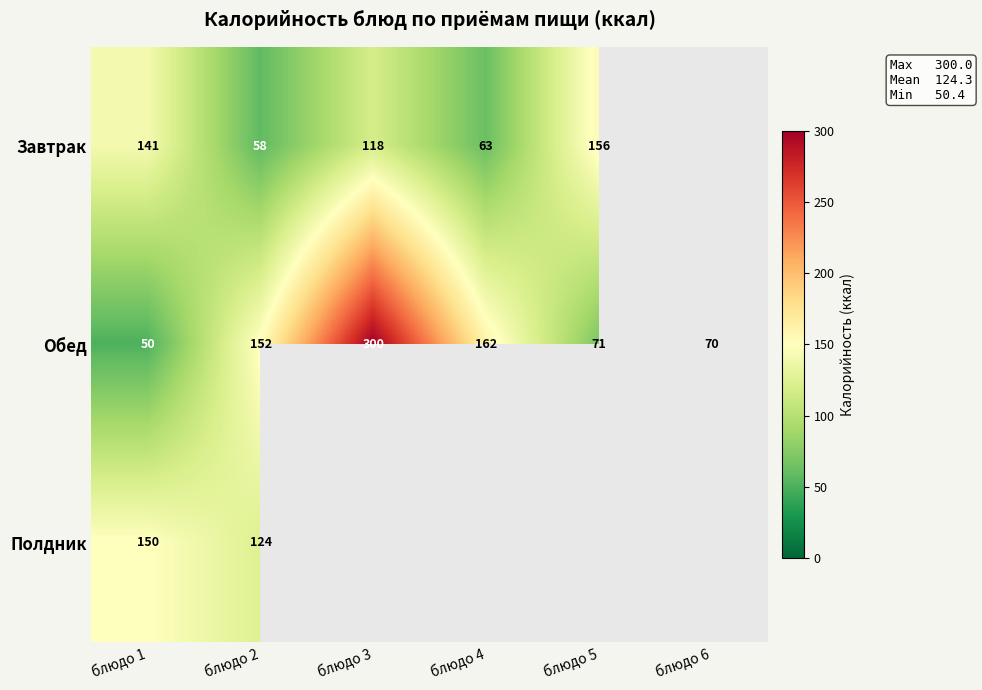

At which category is the sum across all series the highest?

блюдо 3